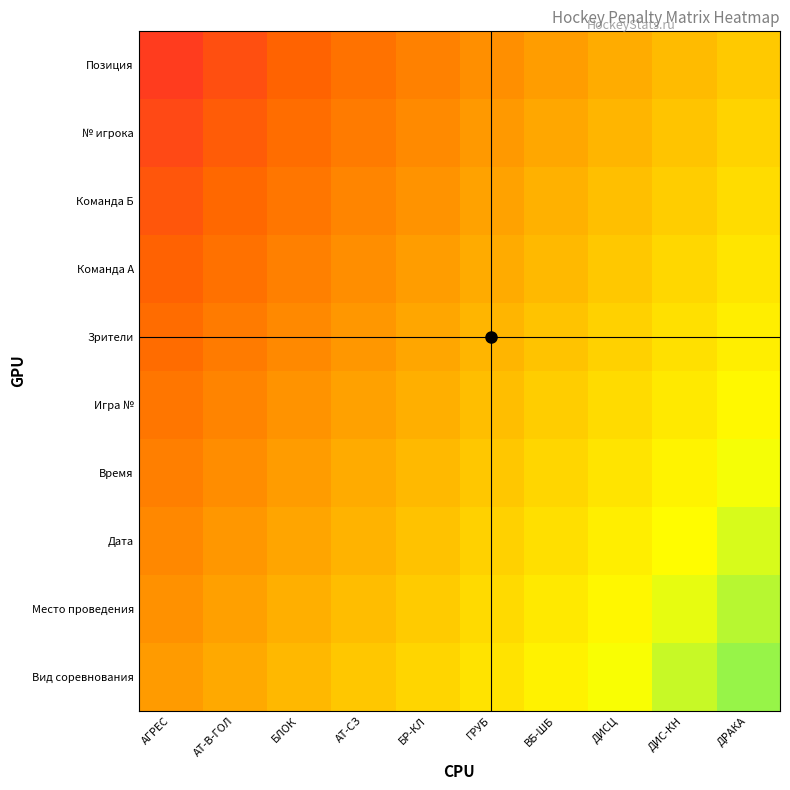

What is the difference between the highest and lowest values at АТ-СЗ?

0.6